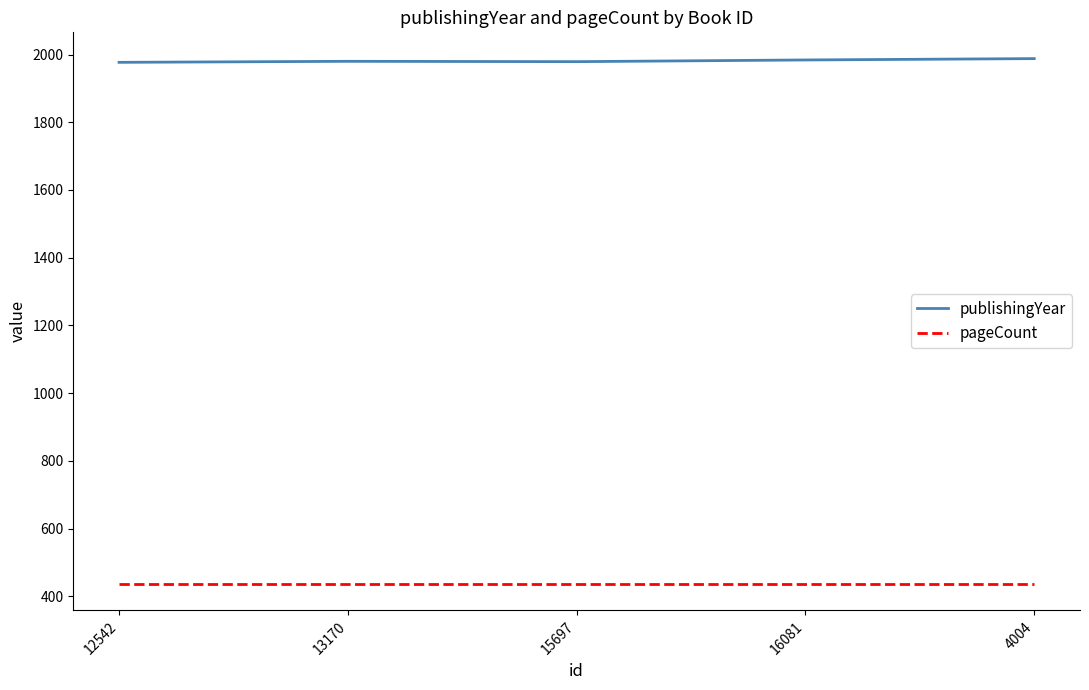

True or false: pageCount has a value of 298 at 15697.

False